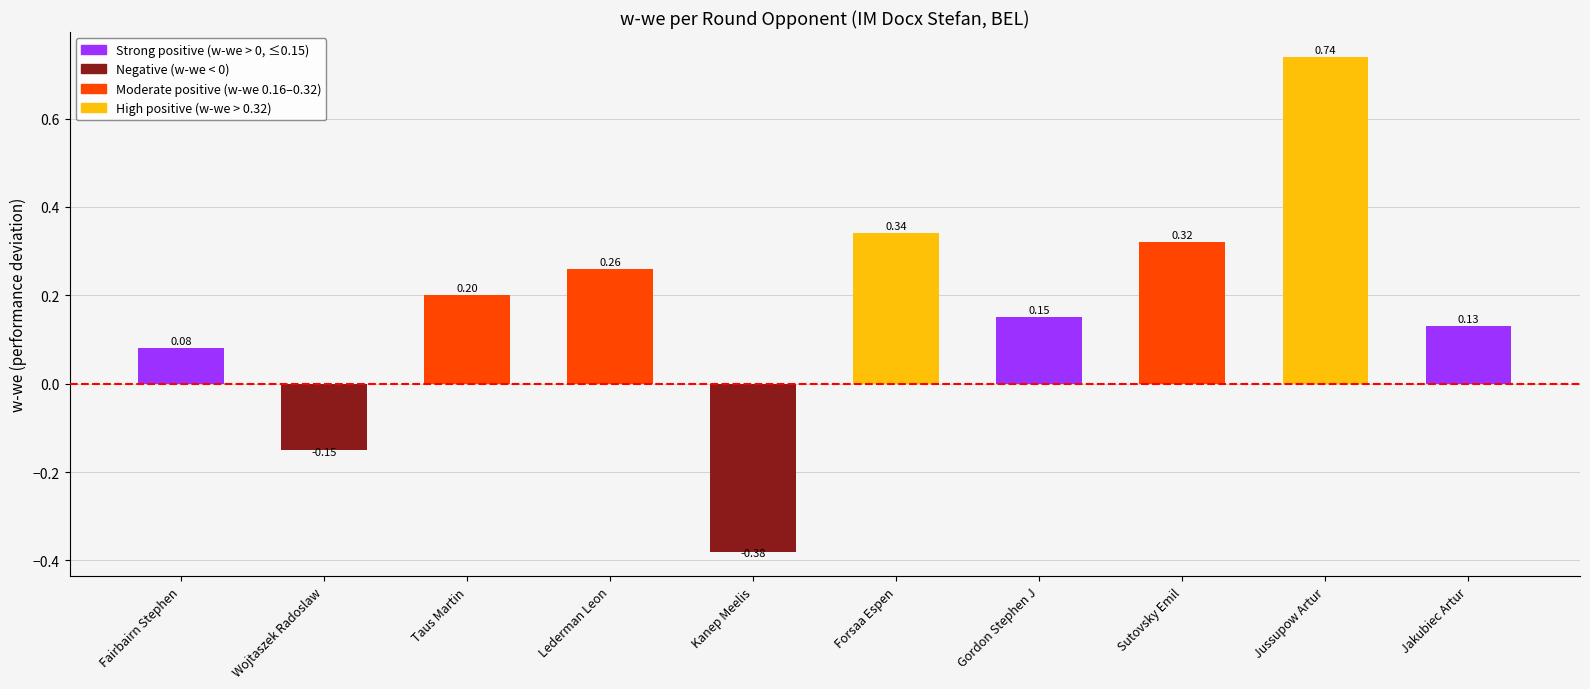

What is the label of the 6th bar from the left?

Forsaa Espen